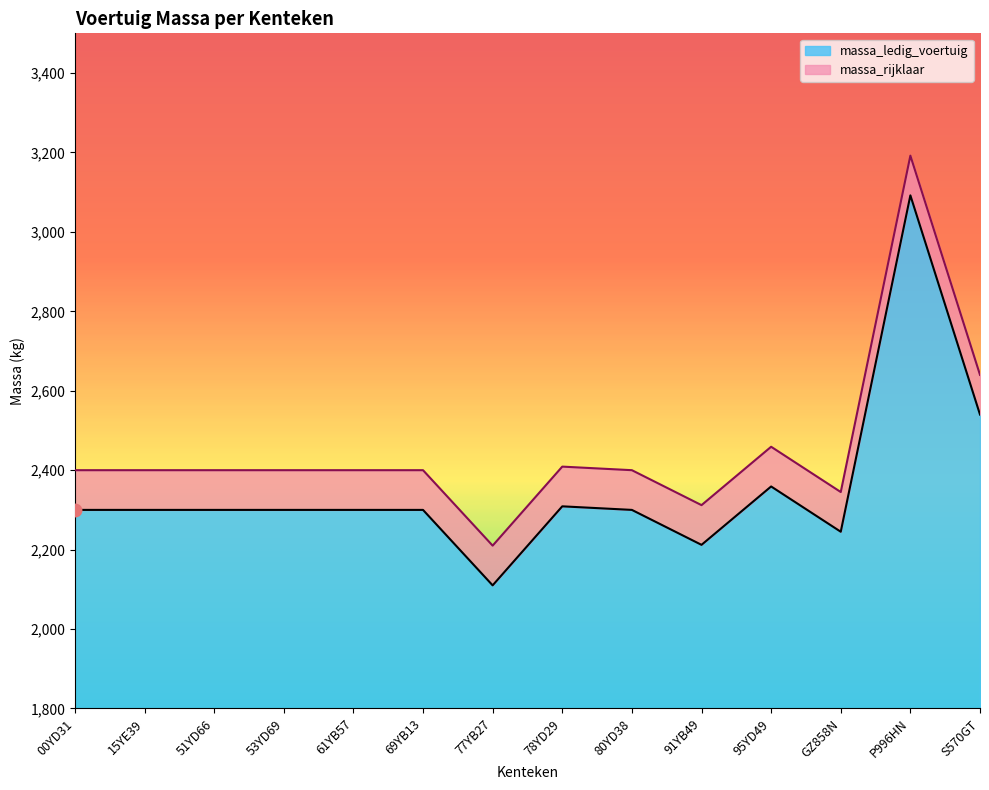

Between 91YB49 and 69YB13, which is larger?

69YB13